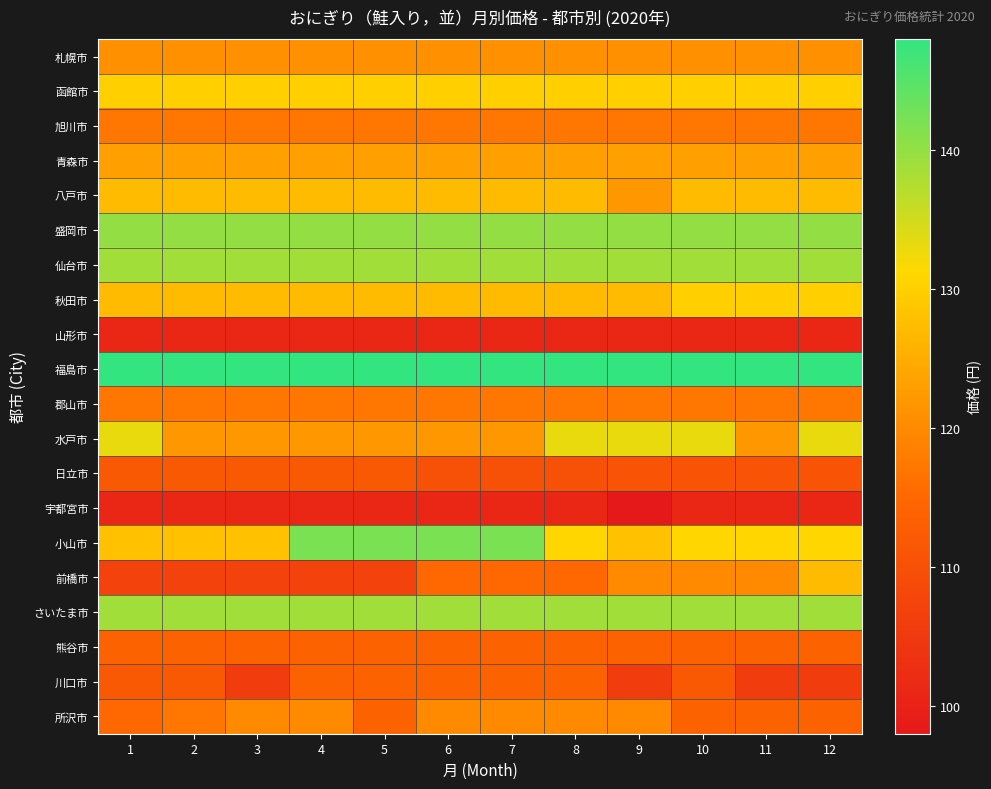

At which category does the chart reach its minimum across all series?

9